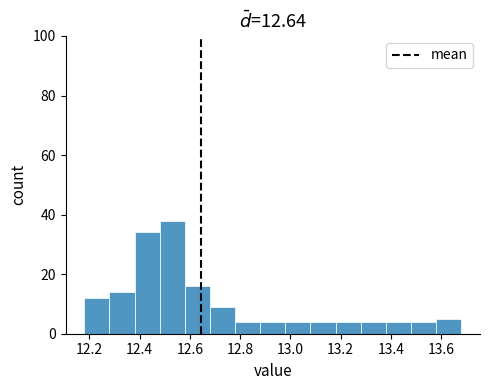

Which range on the x-axis has the tallest bar?

12.48 to 12.58